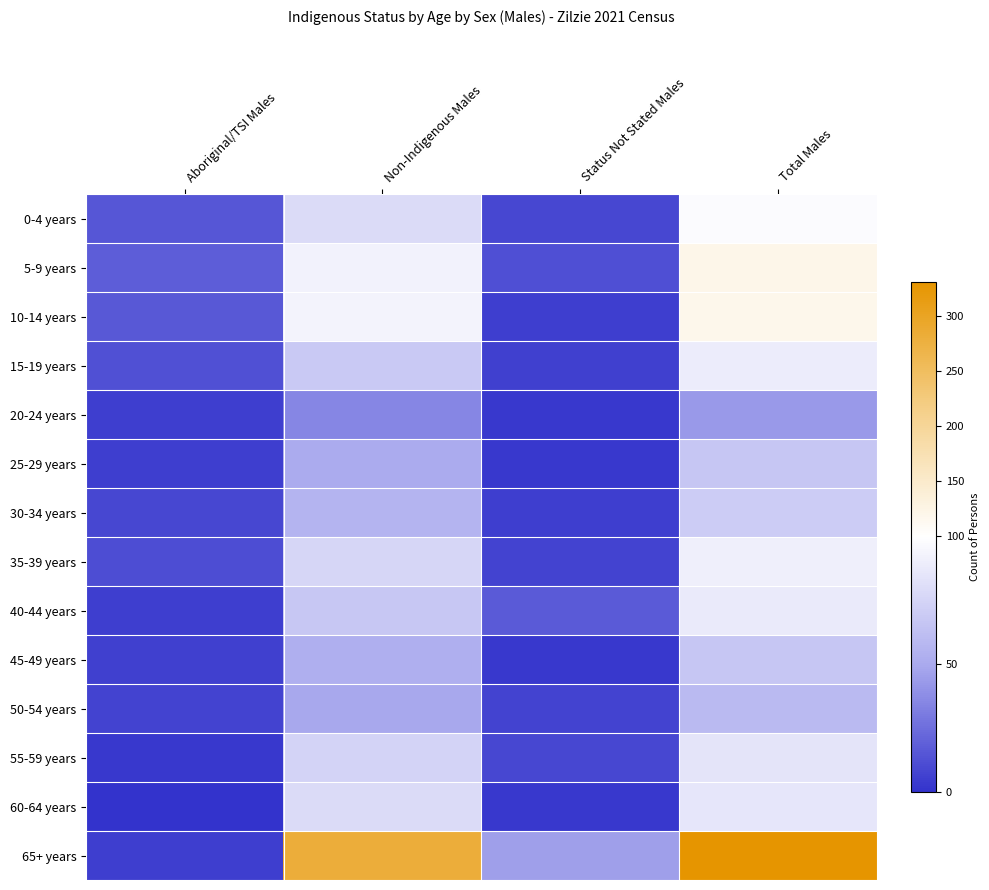

At Status Not Stated Males, list the series in order from largest to smallest.

65+ years, 40-44 years, 5-9 years, 0-4 years, 55-59 years, 35-39 years, 50-54 years, 15-19 years, 10-14 years, 30-34 years, 20-24 years, 25-29 years, 45-49 years, 60-64 years